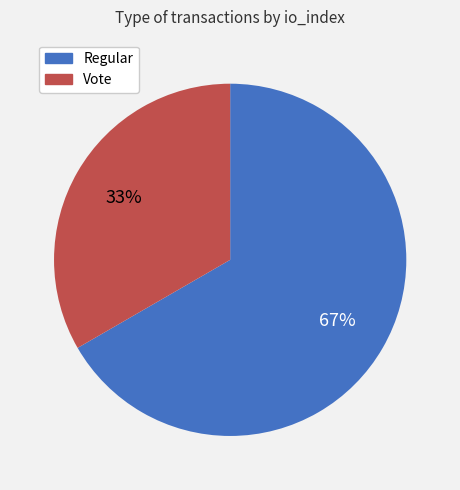

To the nearest percent, what is the combined percentage of Vote and Regular?

100%